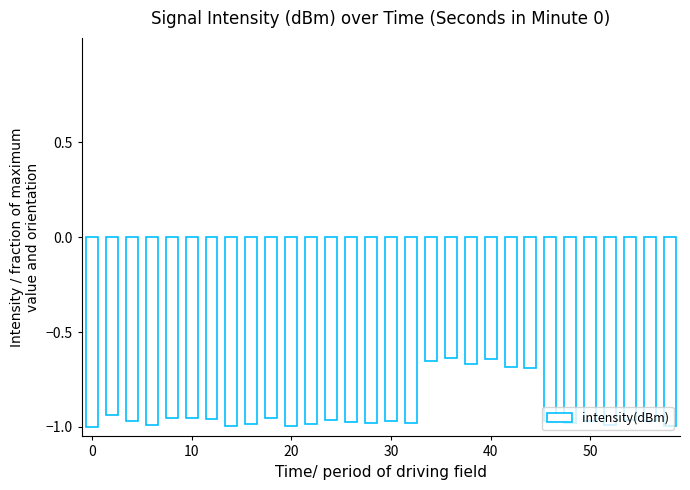

How many series are shown in this chart?

1